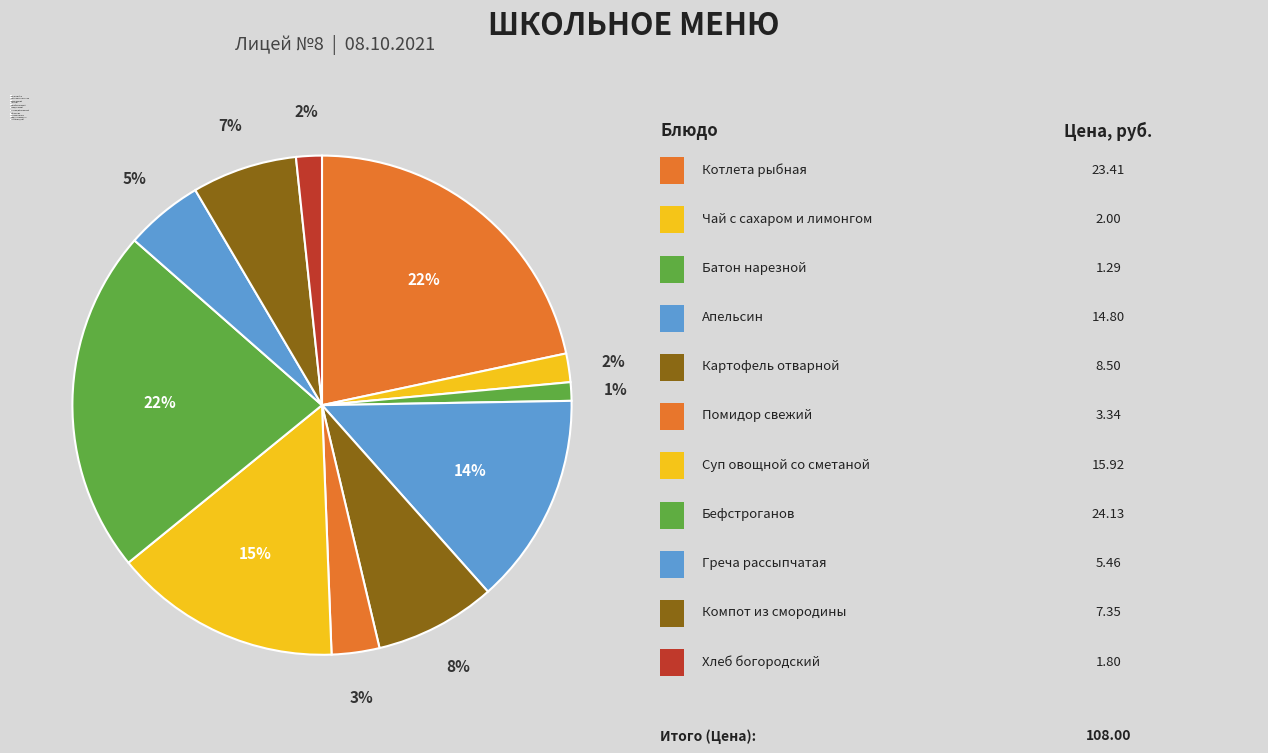

Is the sum of Апельсин and Бефстроганов greater than half?

No